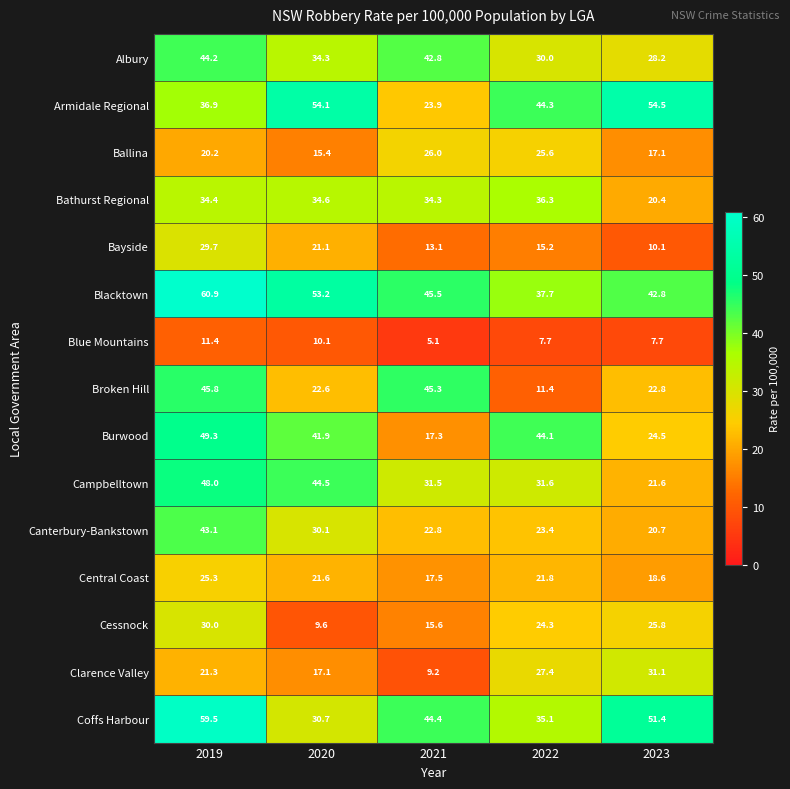

The value of Blacktown at 2020 is 89.4. True or false?

False